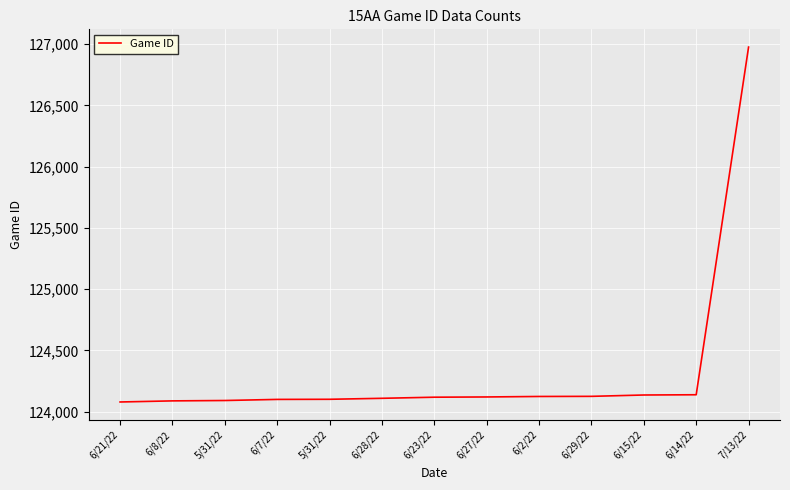

The chart shows a value of 179594 at 6/8/22. True or false?

False